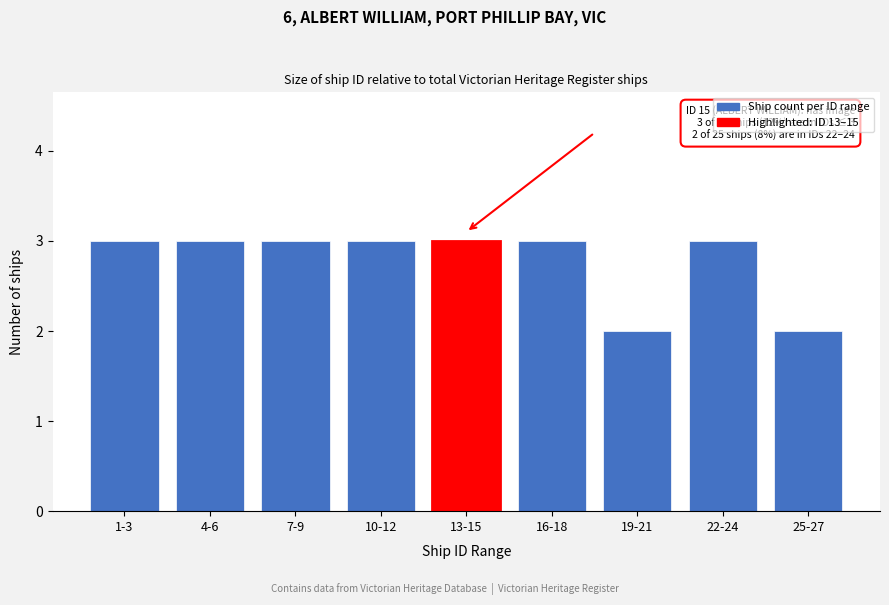

Reading left to right, extract all data points from this chart.

1-3=3	4-6=3	7-9=3	10-12=3	13-15=3	16-18=3	19-21=2	22-24=3	25-27=2